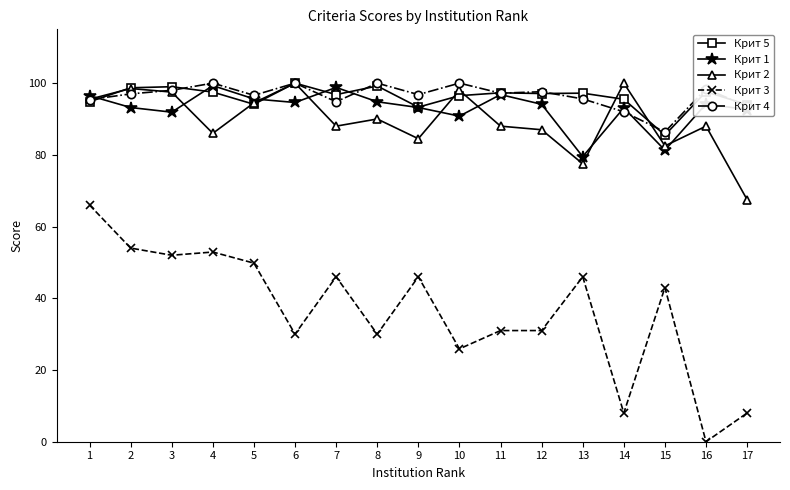

How many values in Крит 3 are above zero?

16